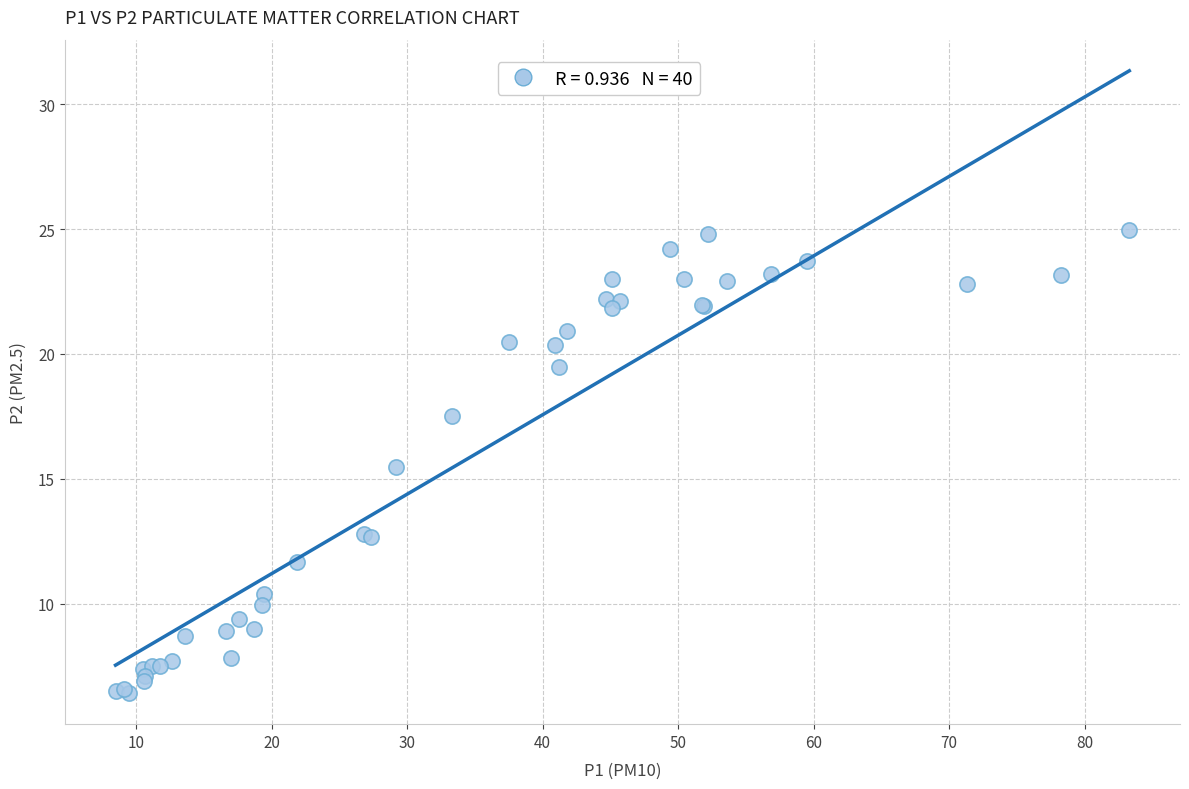

What Y value in the scatter plot is closest to 15?

15.5